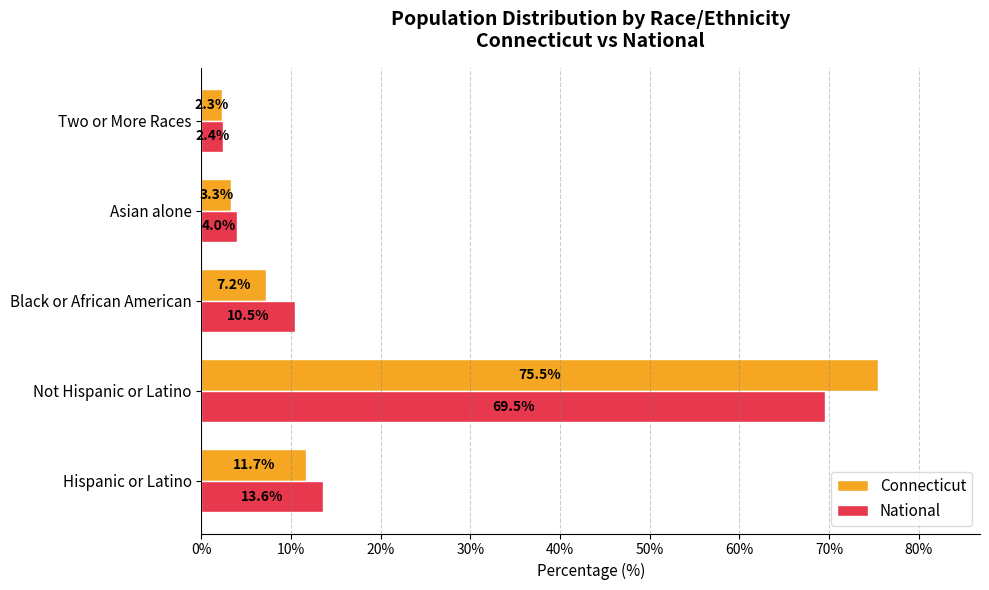

Which category has the highest value across all series?

Not Hispanic or Latino